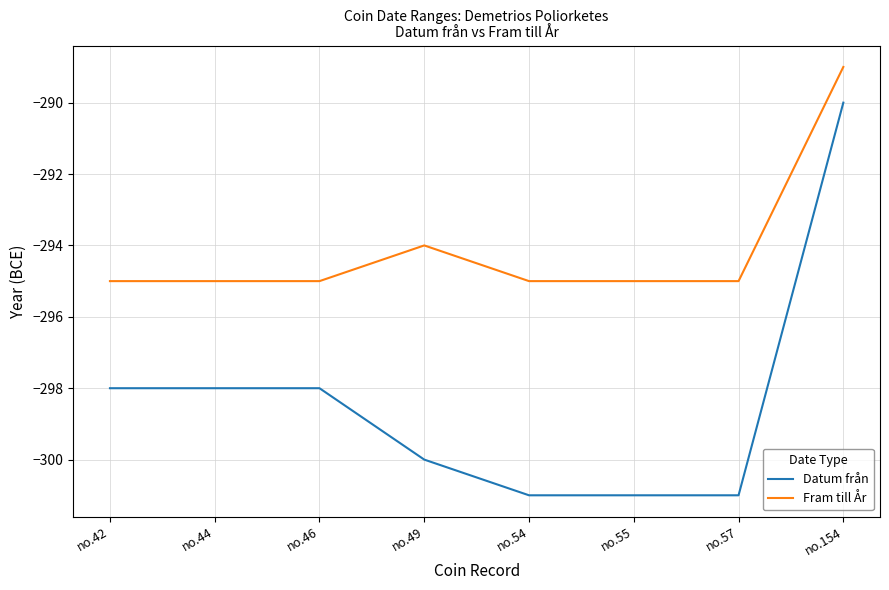

Which series changed the most between no.49 and no.154?

Datum från